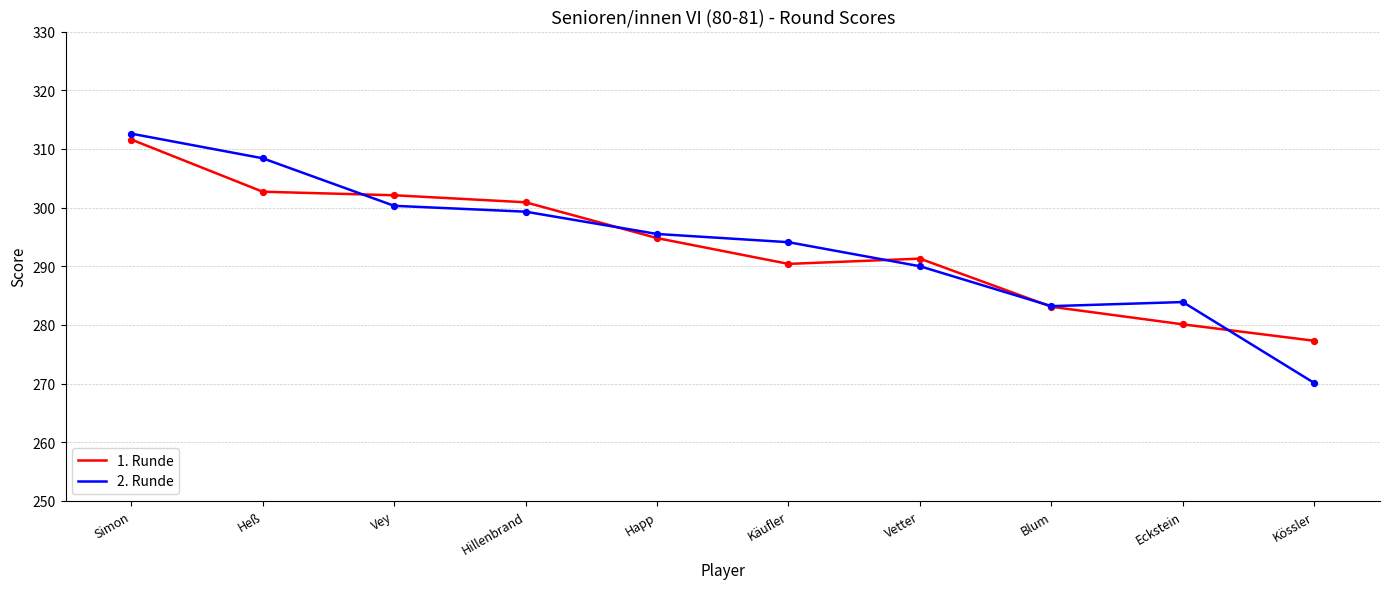

What is the total value across all series at Blum?

566.3